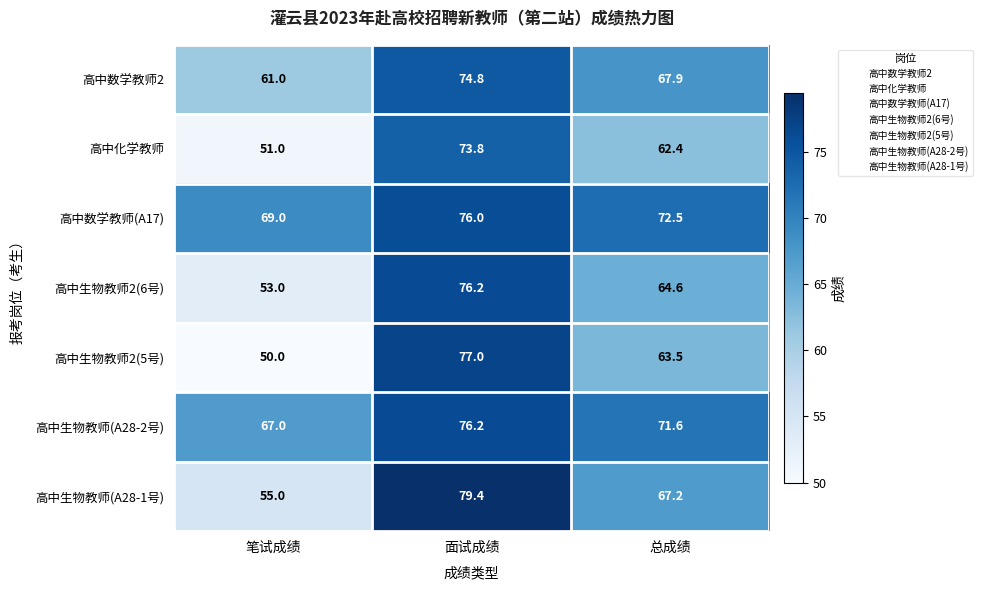

Between 笔试成绩 and 面试成绩, which series saw the biggest shift?

高中生物教师2(5号)